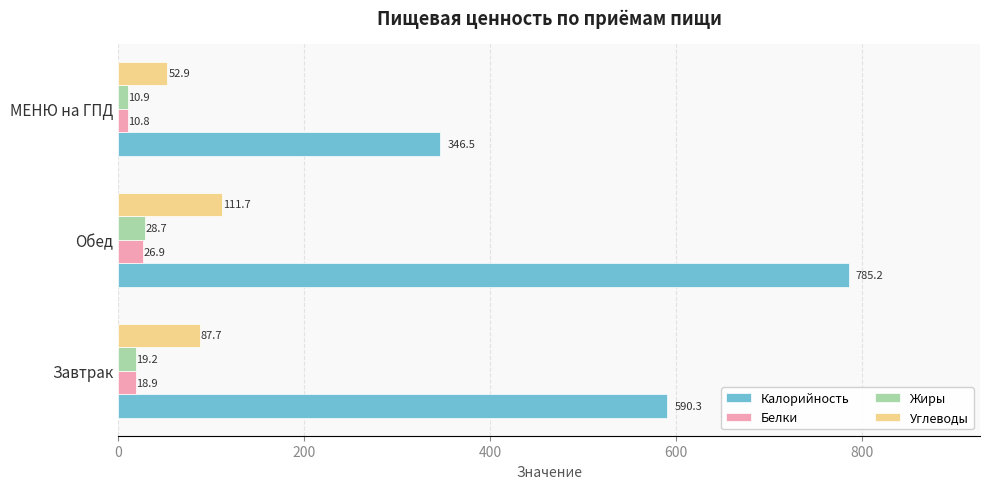

The value of Жиры at МЕНЮ на ГПД is 10.9. True or false?

True